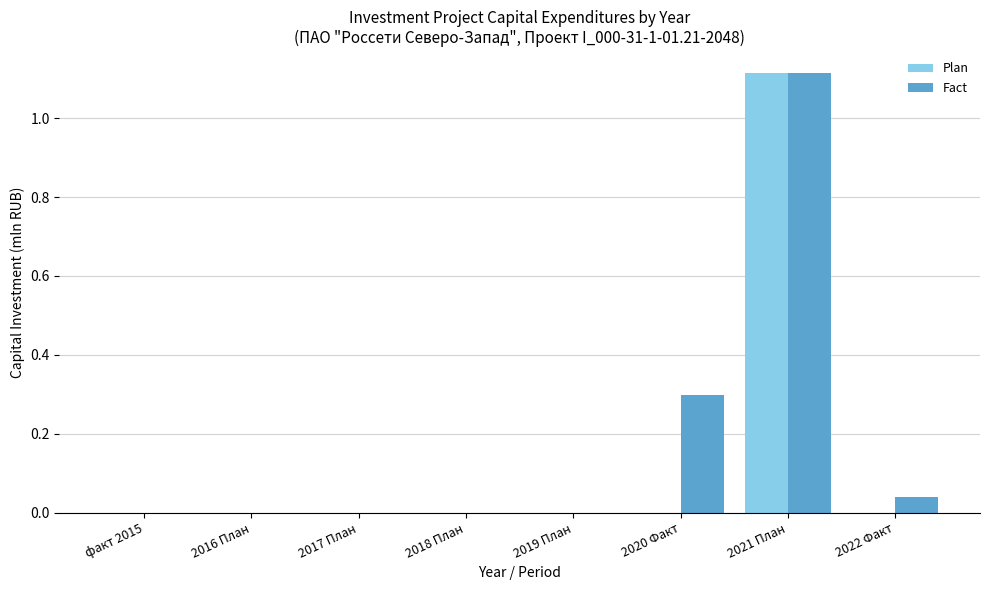

Between 2020 Факт and 2022 Факт, which series saw the biggest shift?

Fact